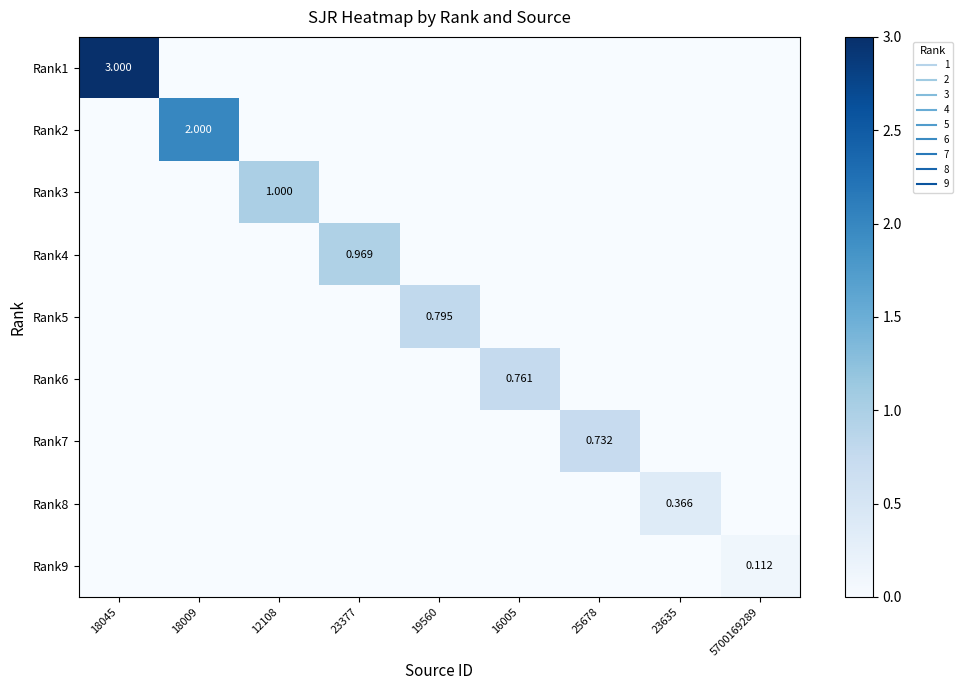

The value of Rank4 at 23377 is 1.0. True or false?

True